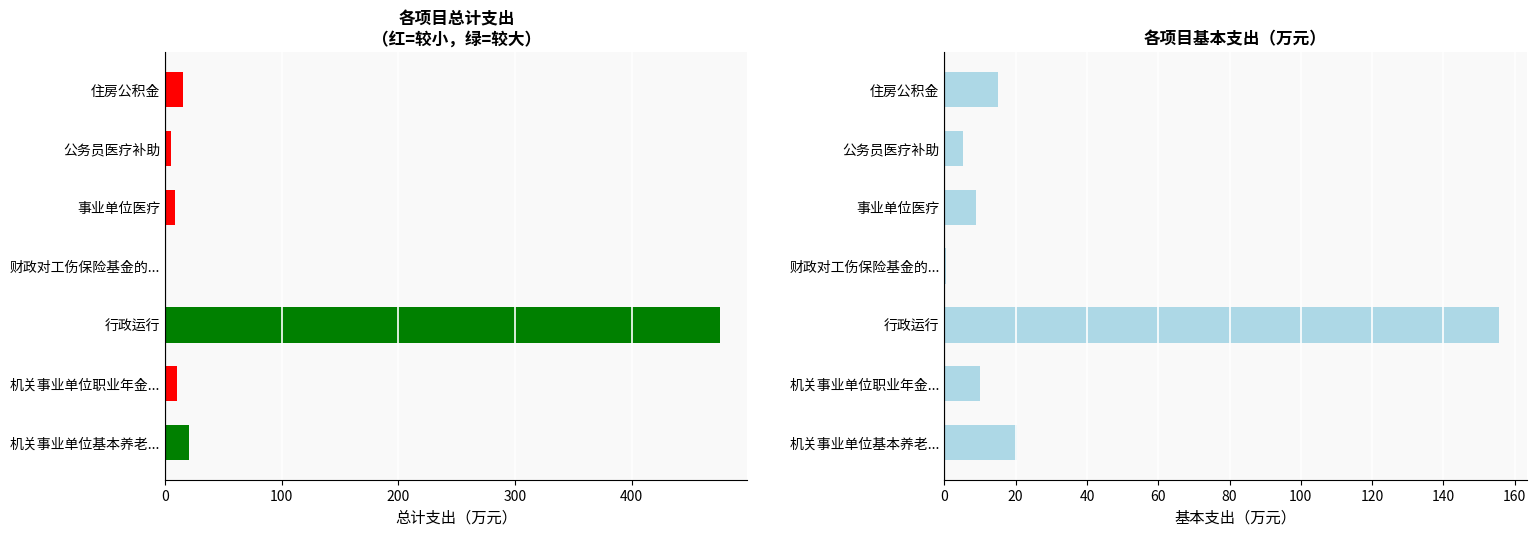

Is it true that 基本支出合计 equals 9.2 at 公务员医疗补助?

False